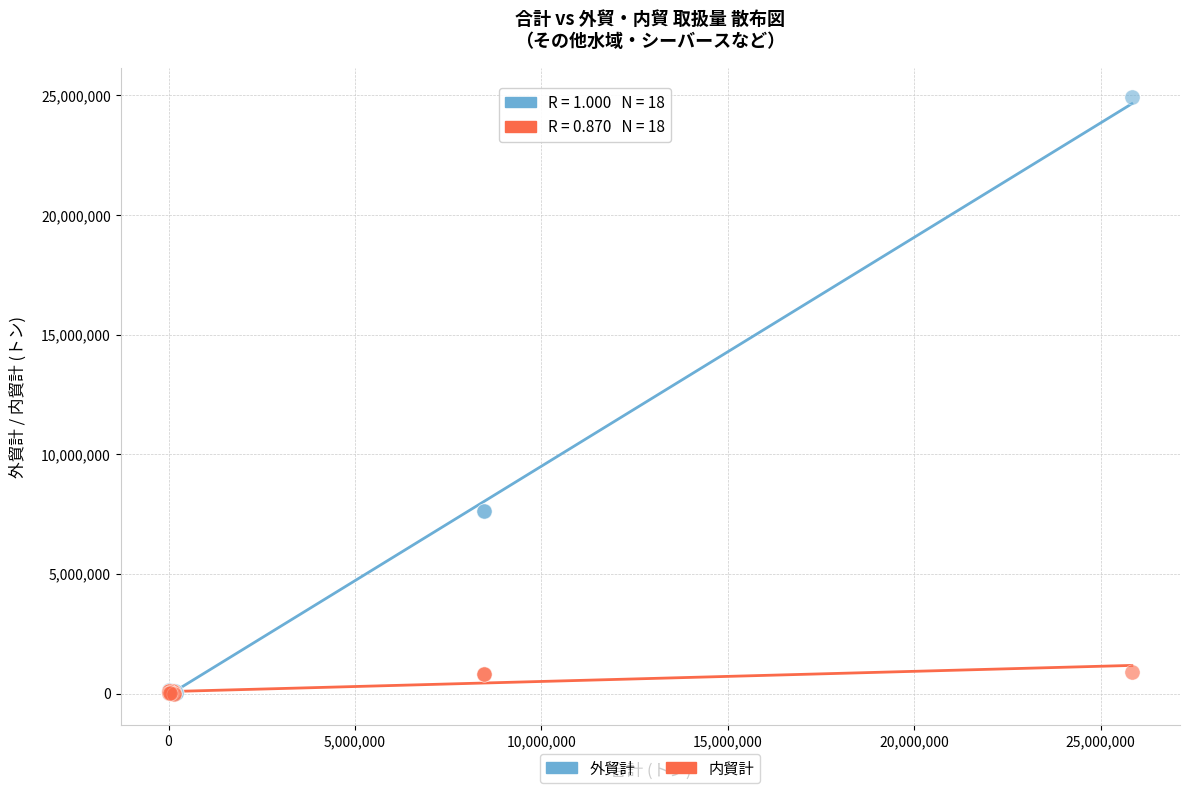

Which series has the largest Y range (max minus min)?

外貿計